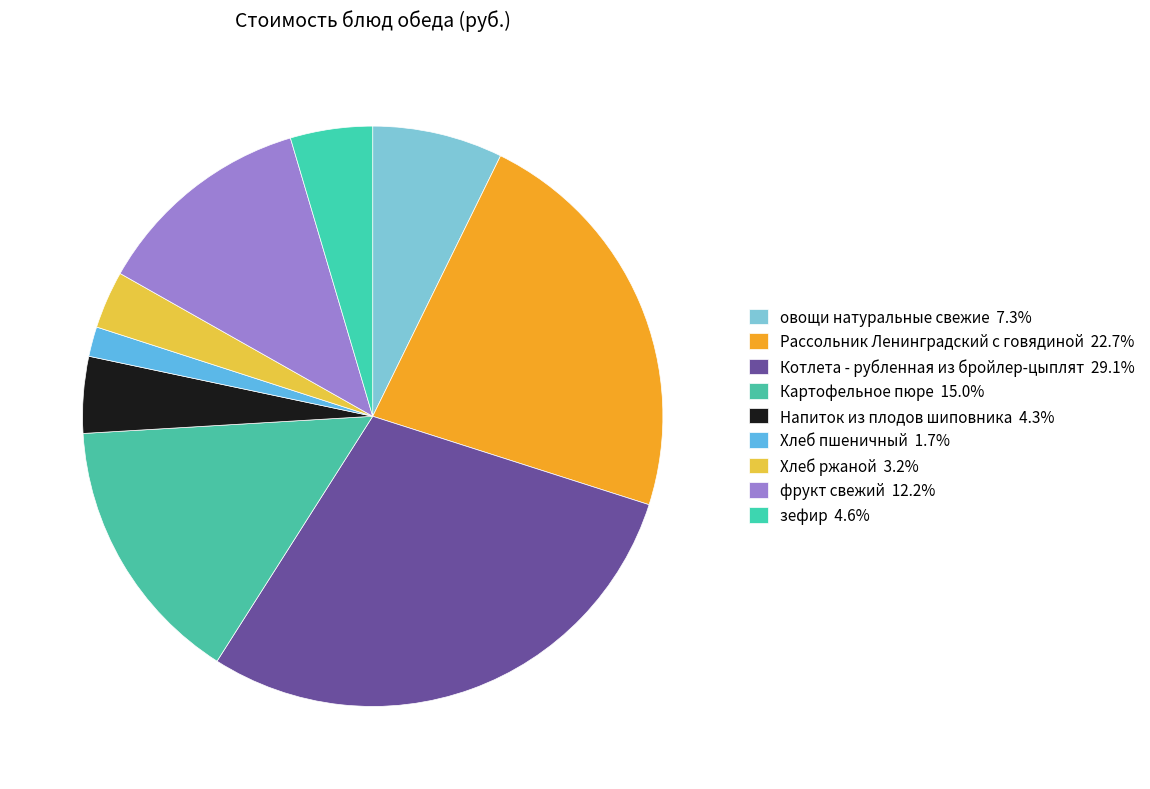

What is the total percentage of Напиток из плодов шиповника and Рассольник Ленинградский с говядиной?

26.9%